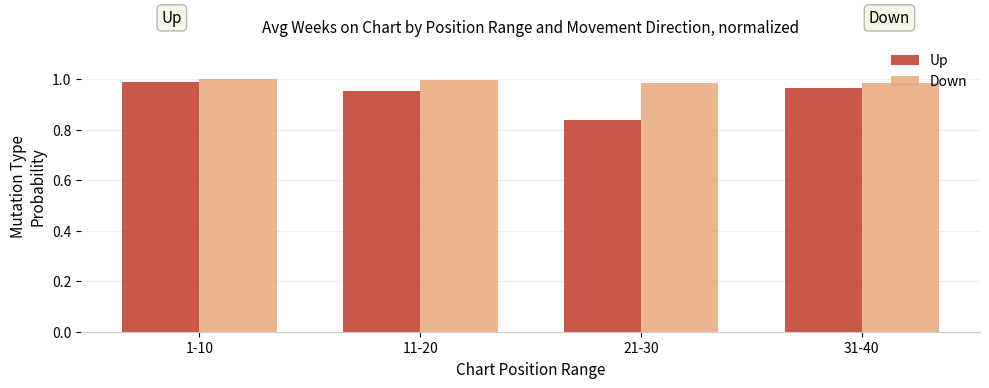

Which series changed the most between 1-10 and 21-30?

Up